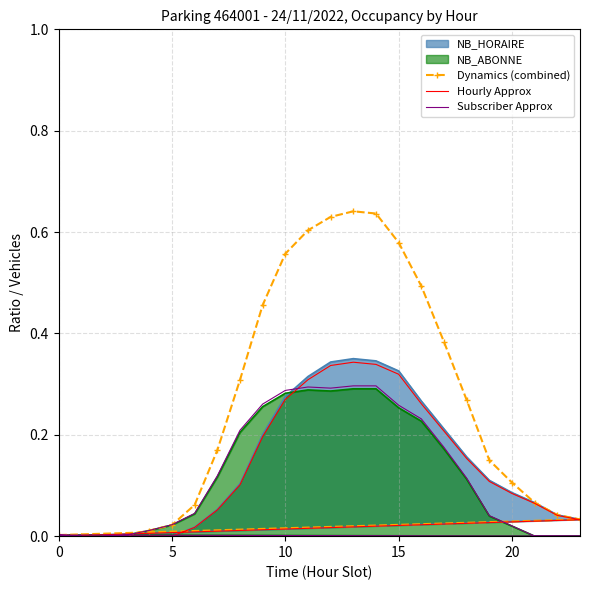

How many lines are shown in the chart?

3